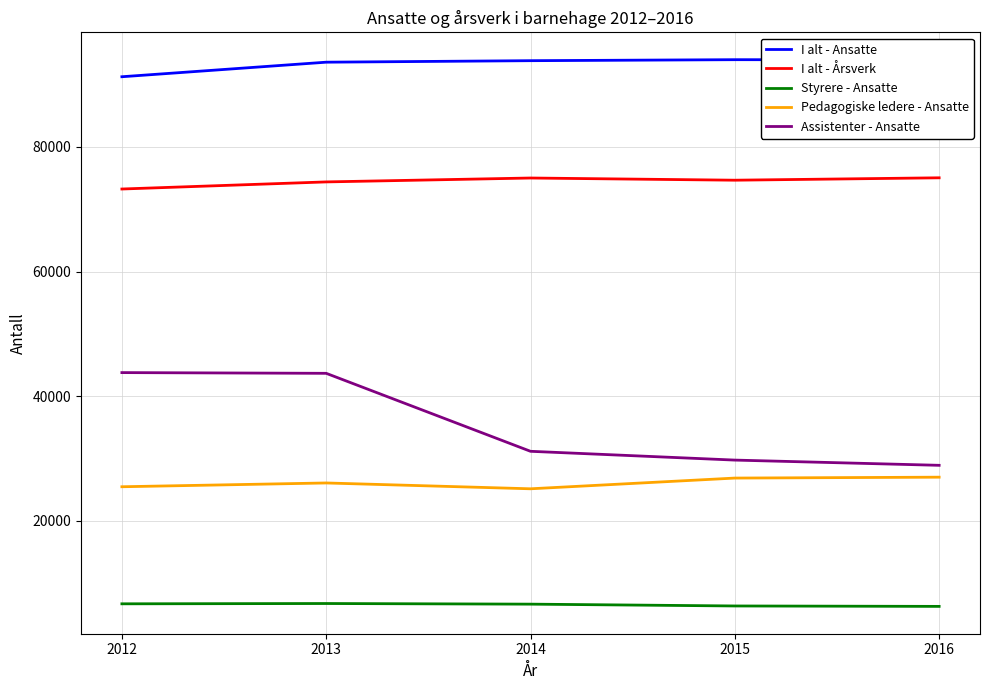

Is the value of I alt - Årsverk at 2015 greater than the value of I alt - Ansatte at 2013?

No